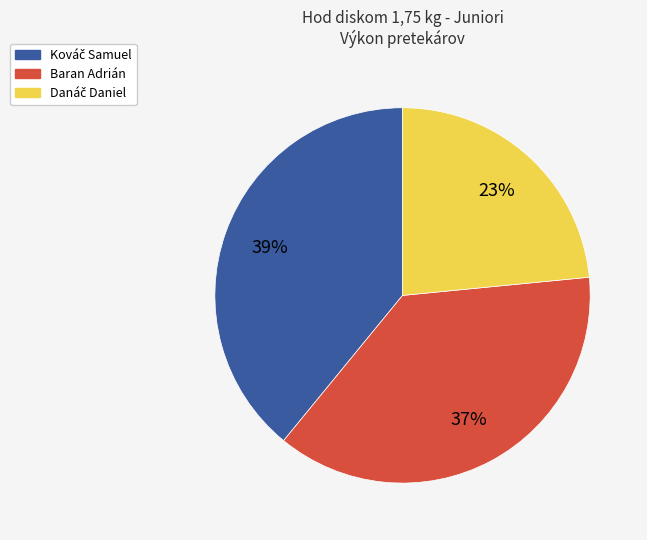

To the nearest percent, what is the average slice percentage?

33%